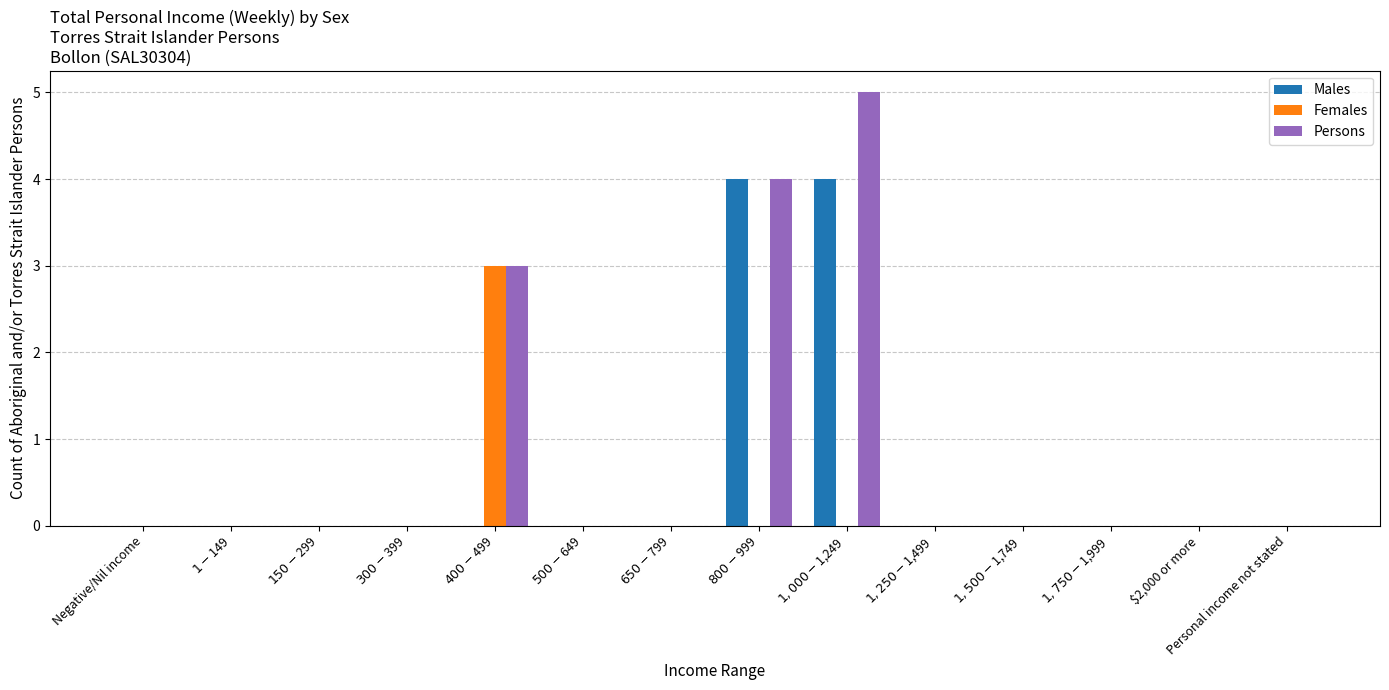

What is the greatest value displayed?

5